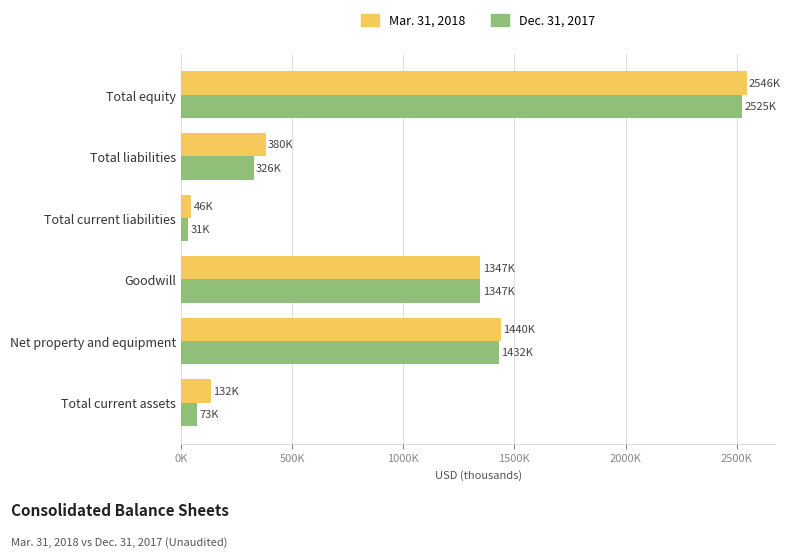

What are all the series names shown in the legend?

Mar. 31, 2018, Dec. 31, 2017